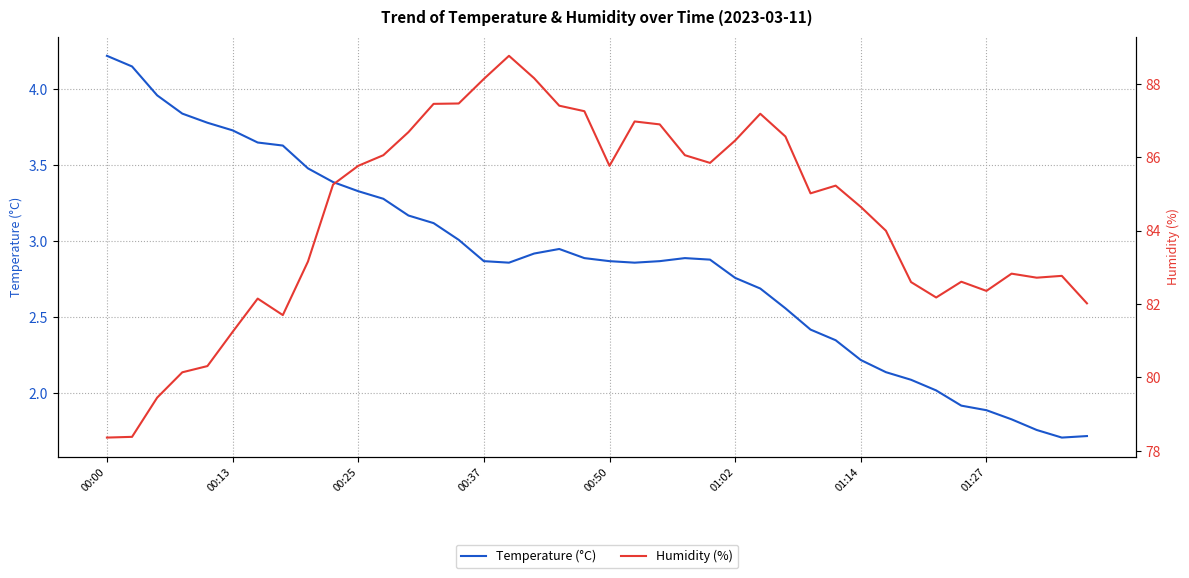

Does the chart display data point markers on the line(s)?

No